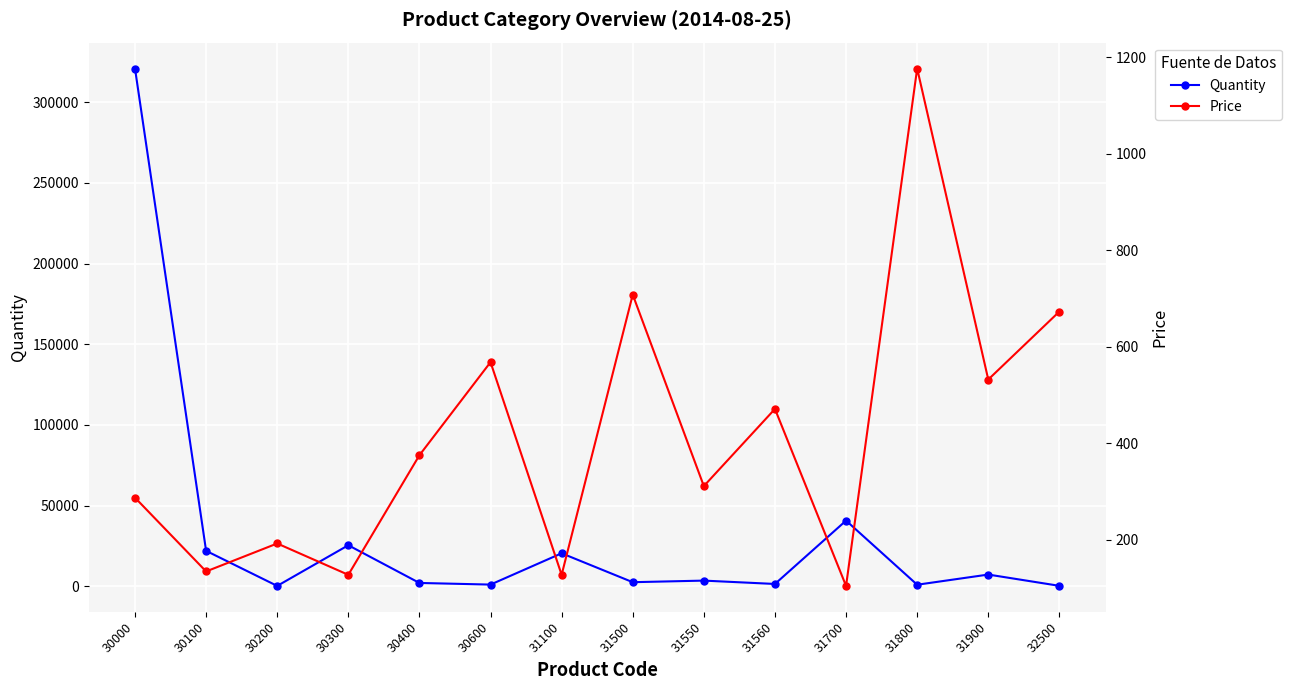

True or false: Quantity has a value of 220 at 32500.

True